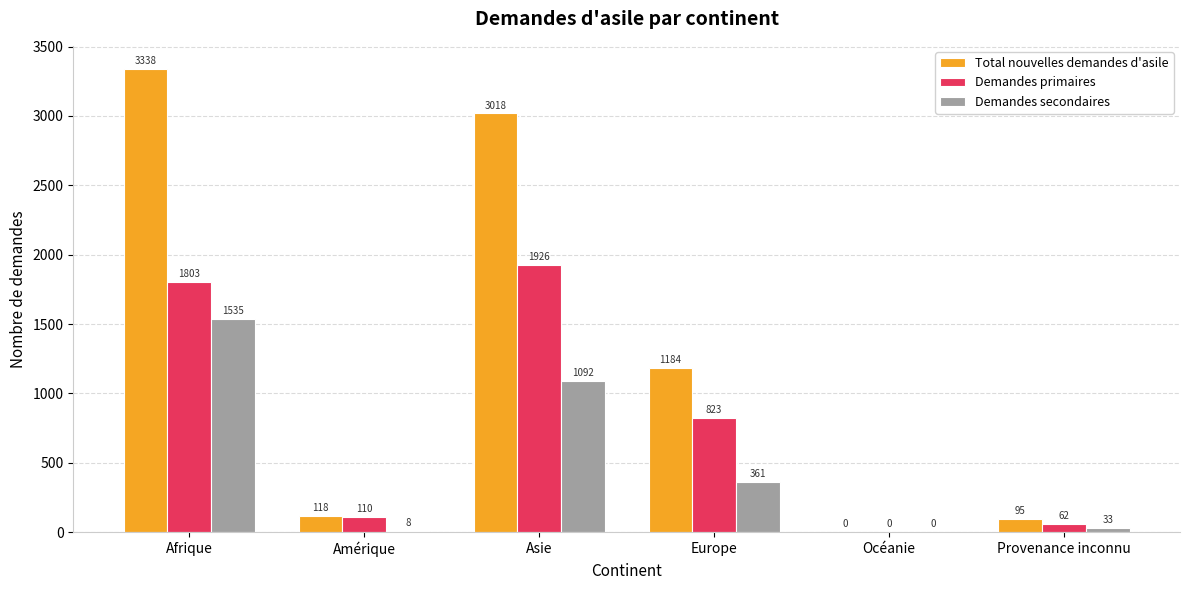

How many data points does each series have?

6